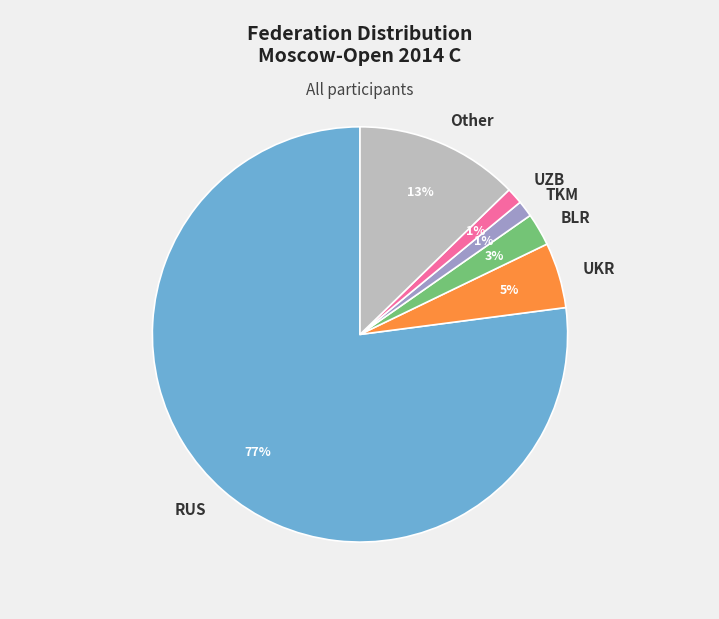

Combined, do BLR and Other account for over 50%?

No